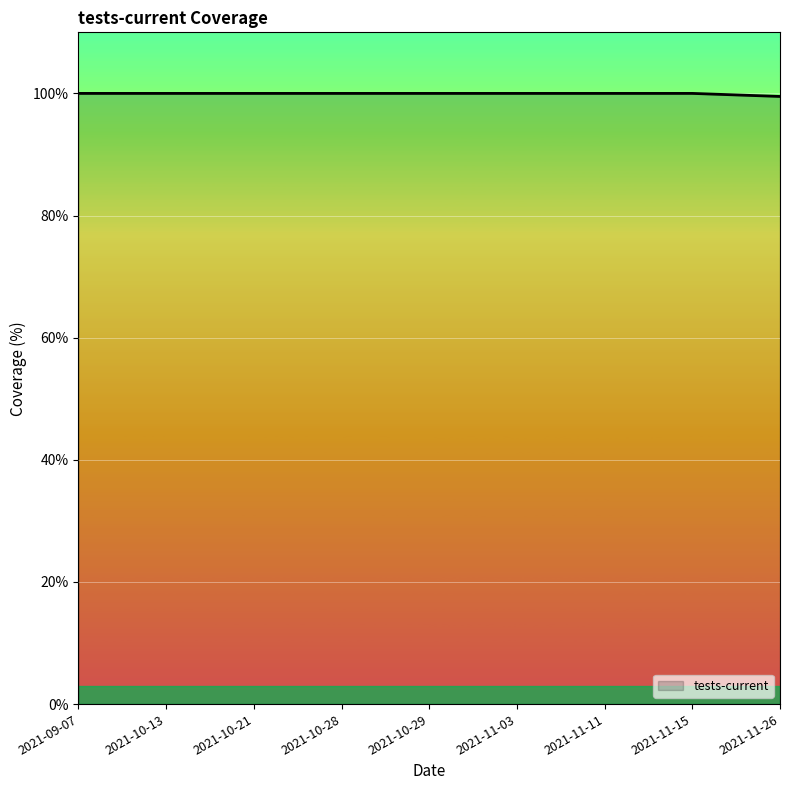

Reading left to right, list all the values displayed in this chart.

2021-09-07=100.0	2021-10-13=100.0	2021-10-21=100.0	2021-10-28=100.0	2021-10-29=100.0	2021-11-03=100.0	2021-11-11=100.0	2021-11-15=100.0	2021-11-26=99.5